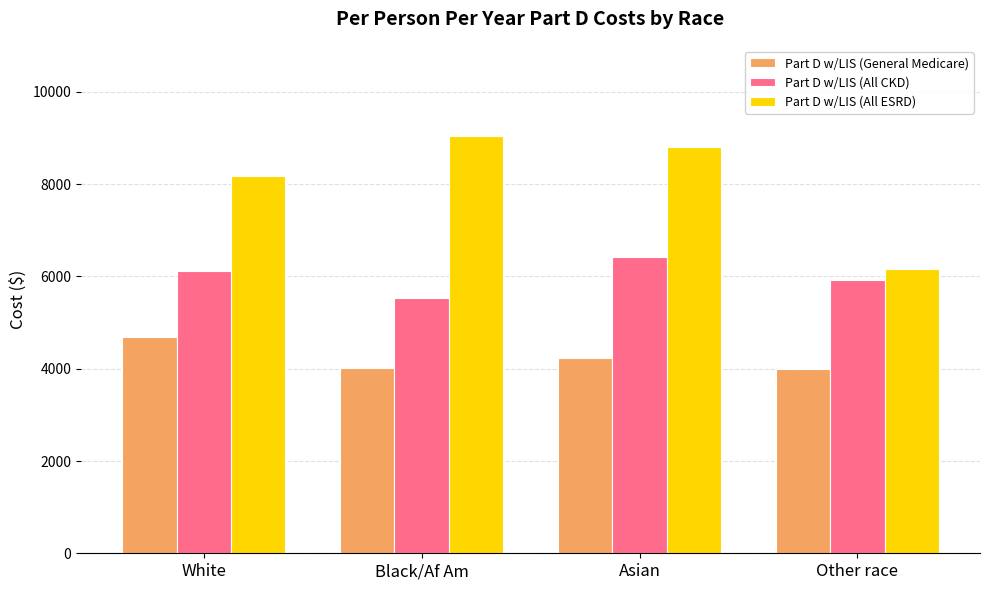

At White, list the series in order from largest to smallest.

Part D w/LIS (All ESRD), Part D w/LIS (All CKD), Part D w/LIS (General Medicare)